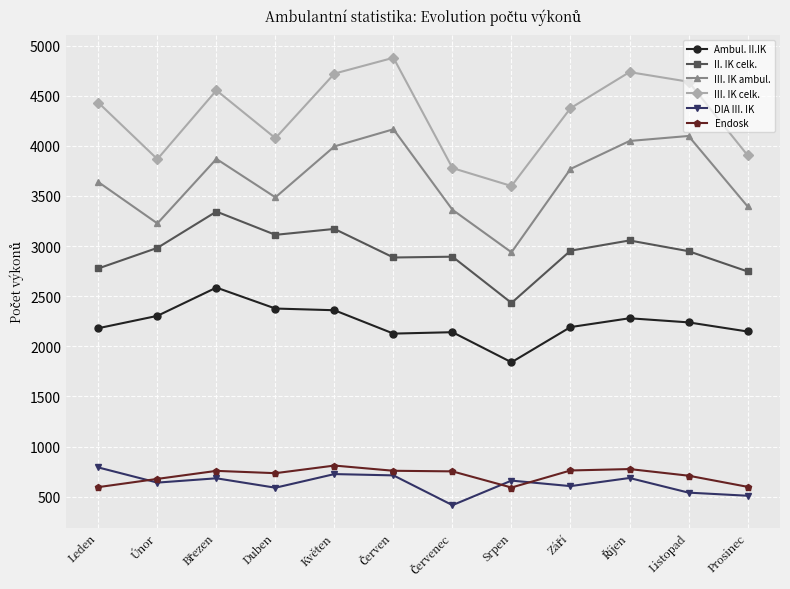

True or false: Ambul. II.IK has more than 0 interior local peaks.

True